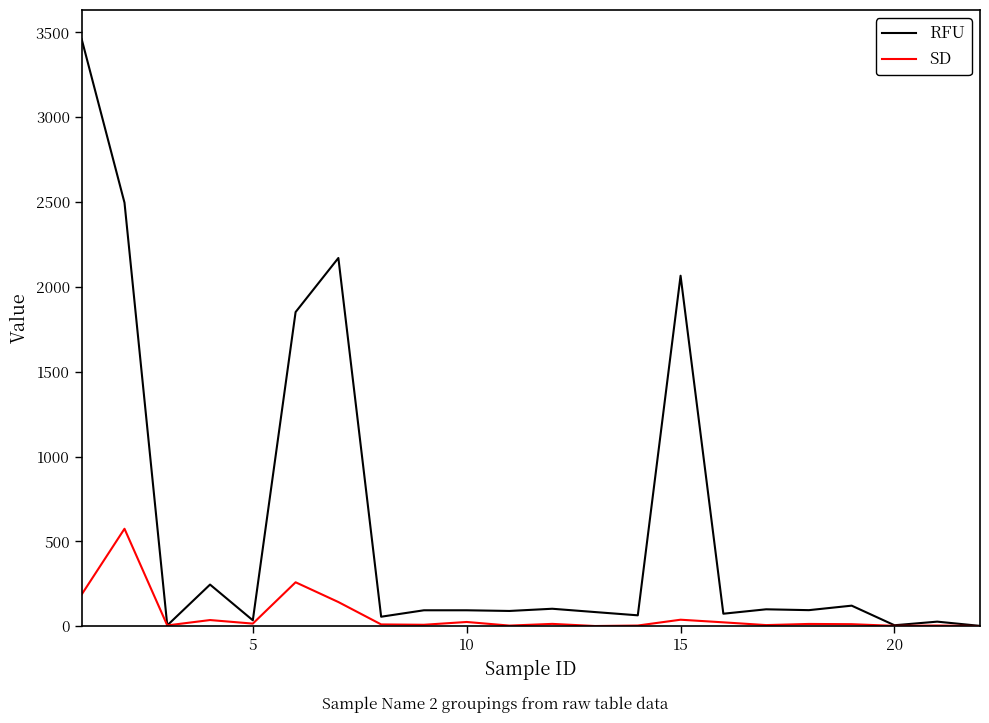

Which series has the largest total across all categories?

RFU